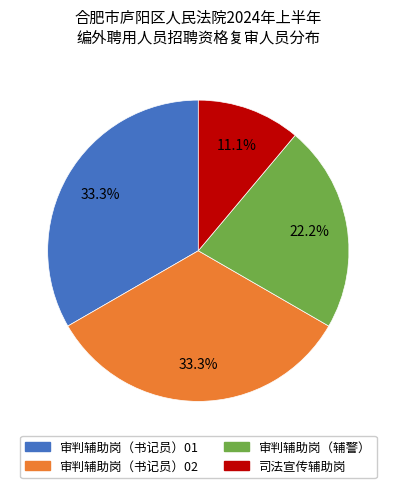

Is there a majority slice in this chart?

No